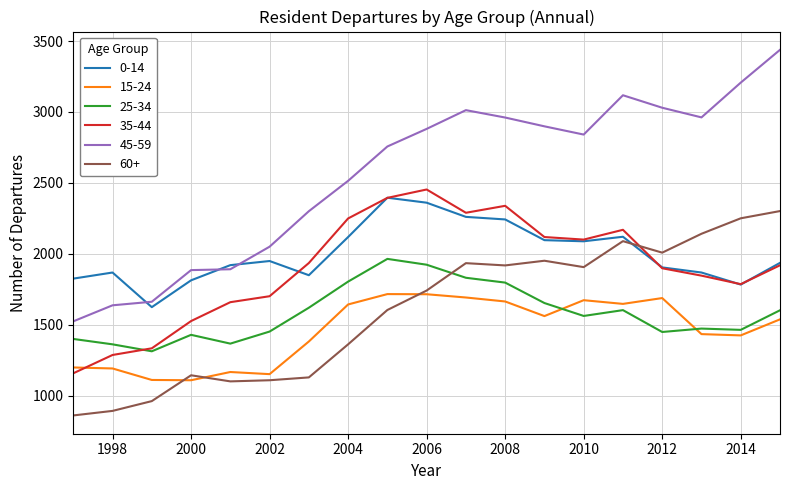

What is the difference between the maximum and second lowest values in the 15-24 series?

605